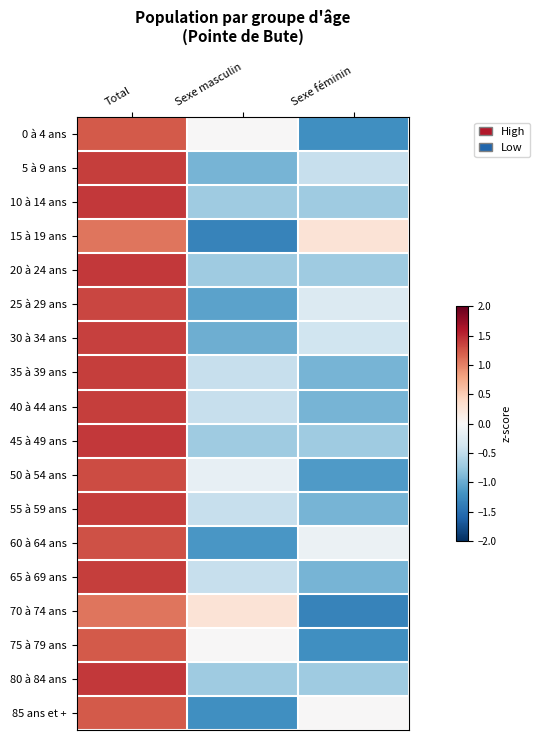

What is the difference between the highest and lowest values at Sexe féminin?

1.6